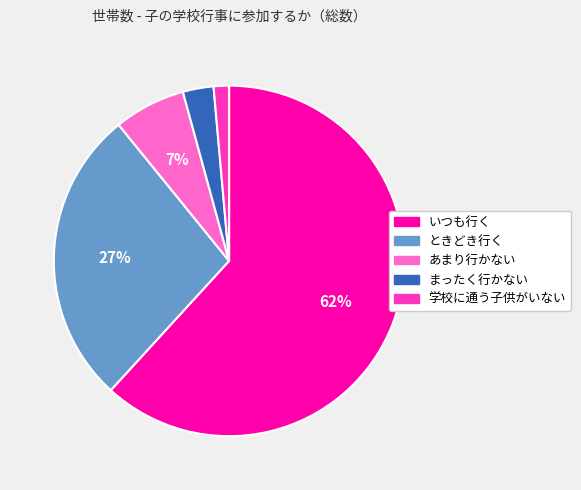

Which slice represents more than half of the pie?

いつも行く